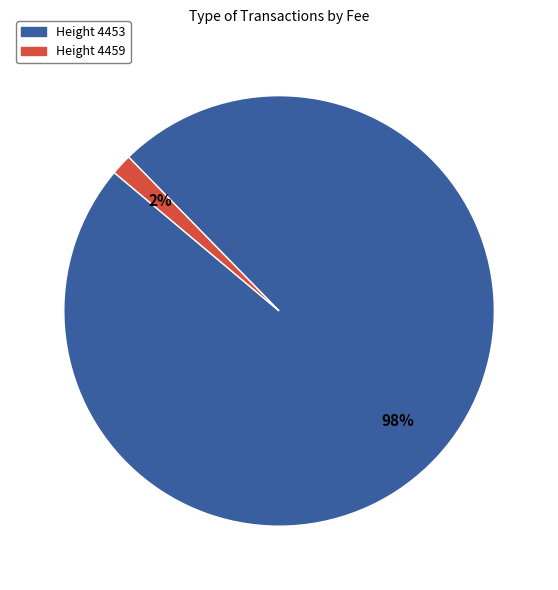

Rank the categories by value from highest to lowest.

Height 4453, Height 4459